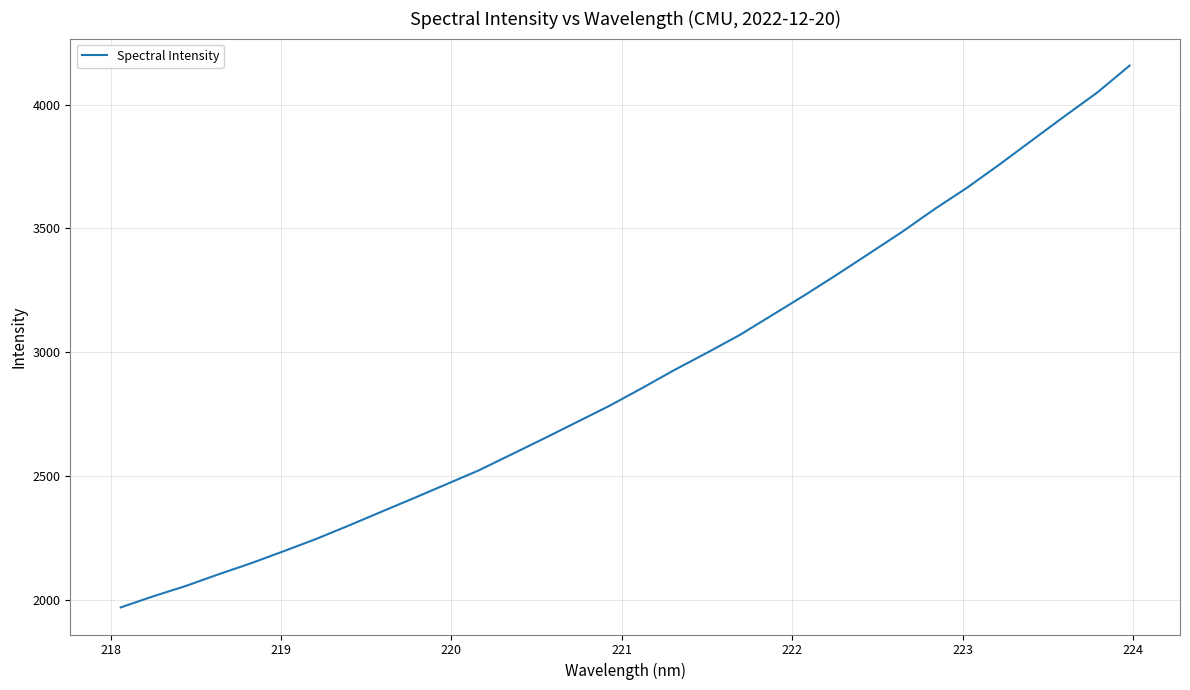

What is the difference between the maximum and minimum values?

2186.9